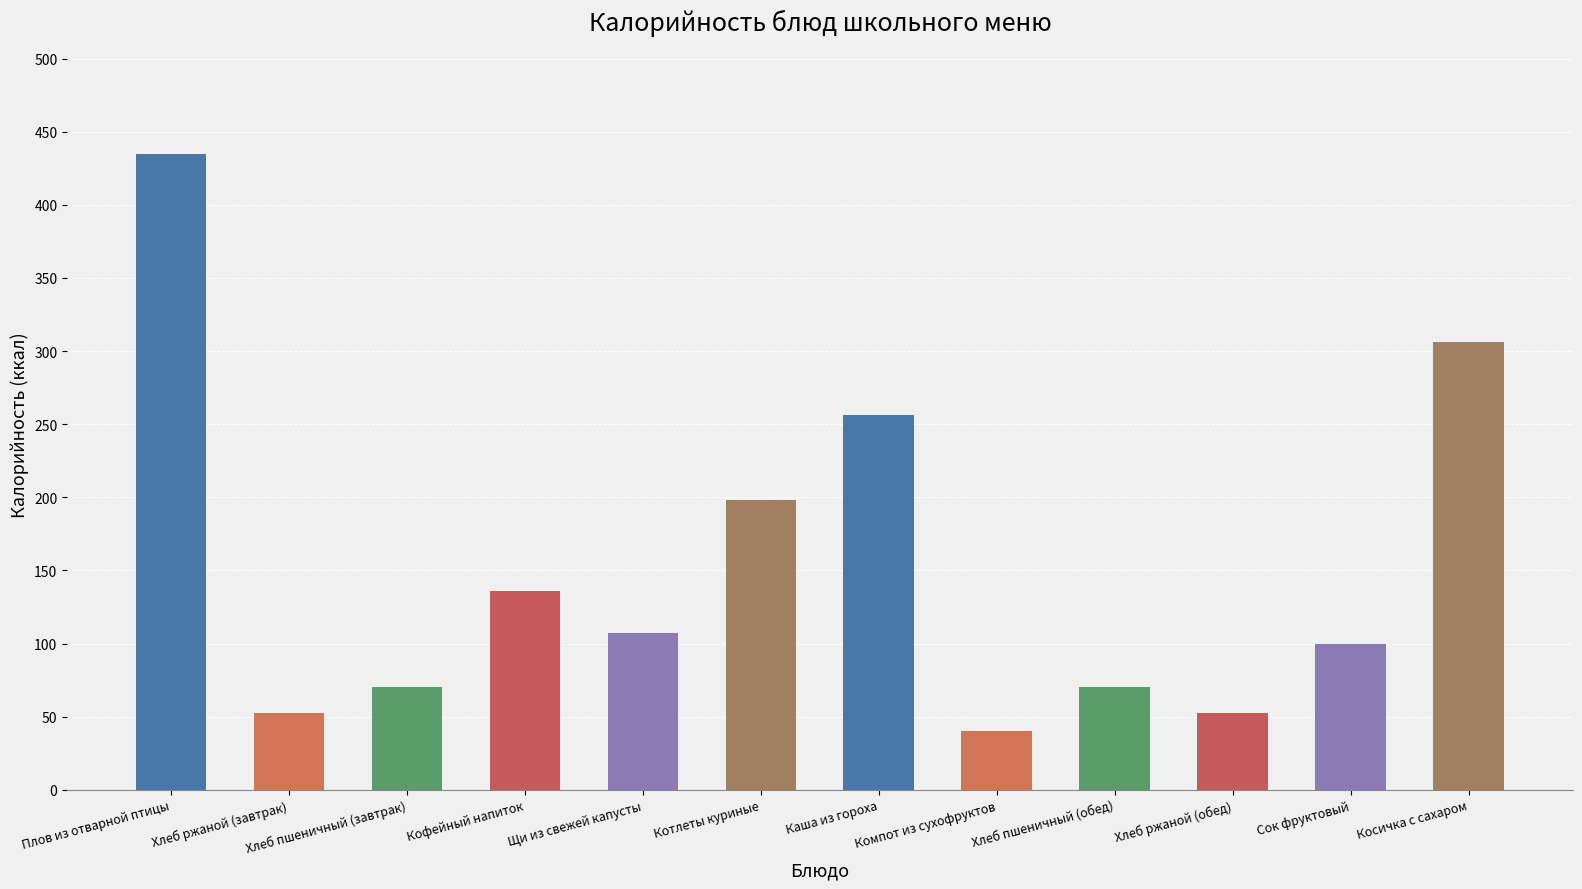

What is the greatest value displayed?

435.1